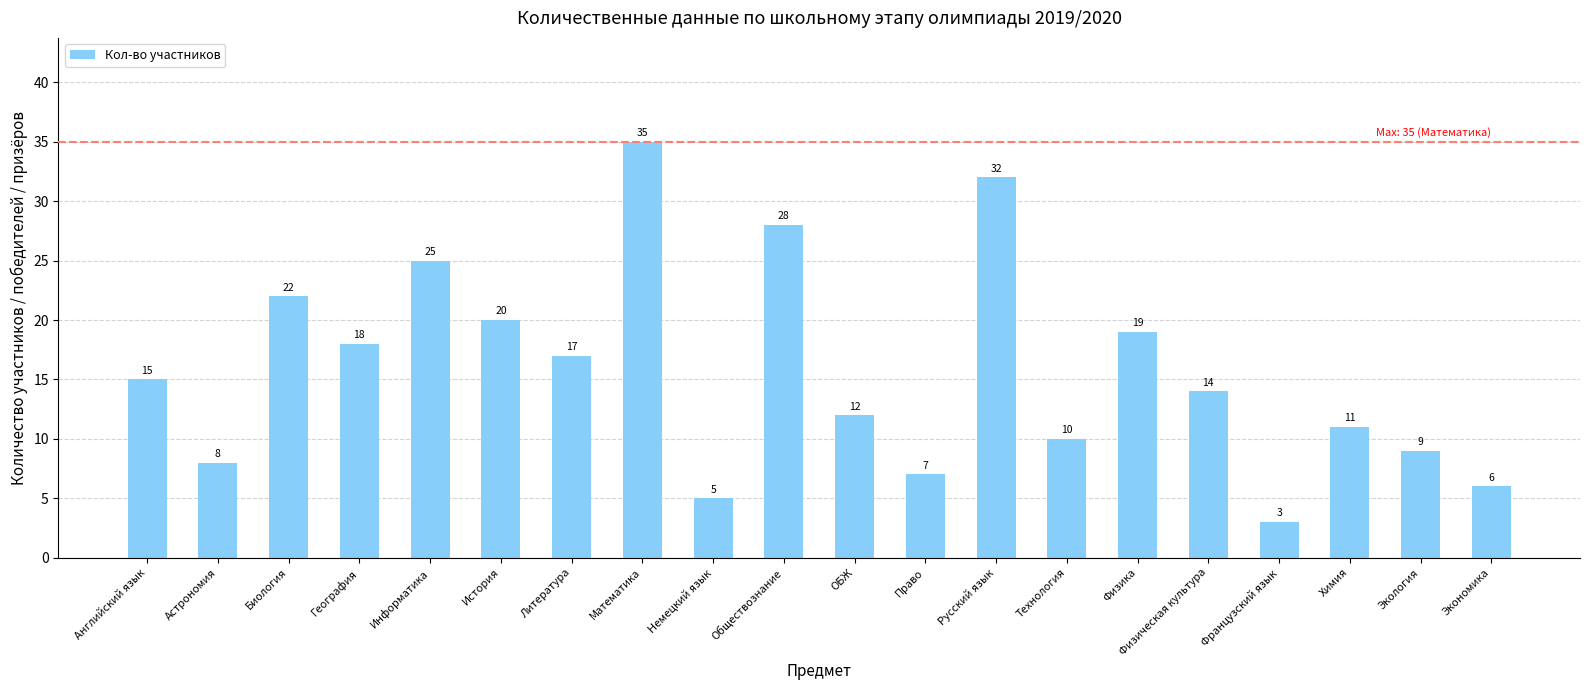

List the labels in order of value, smallest first.

Французский язык, Немецкий язык, Экономика, Право, Астрономия, Экология, Технология, Химия, ОБЖ, Физическая культура, Английский язык, Литература, География, Физика, История, Биология, Информатика, Обществознание, Русский язык, Математика